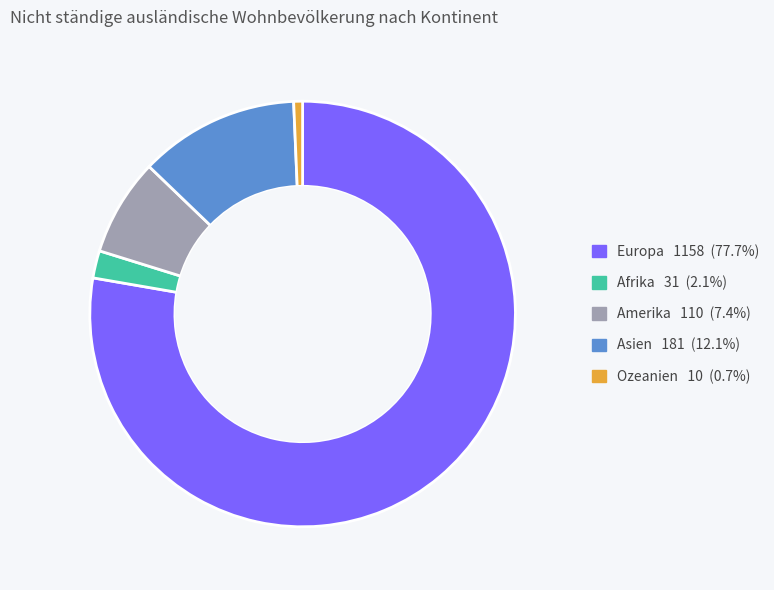

Which slice is the largest?

Europa